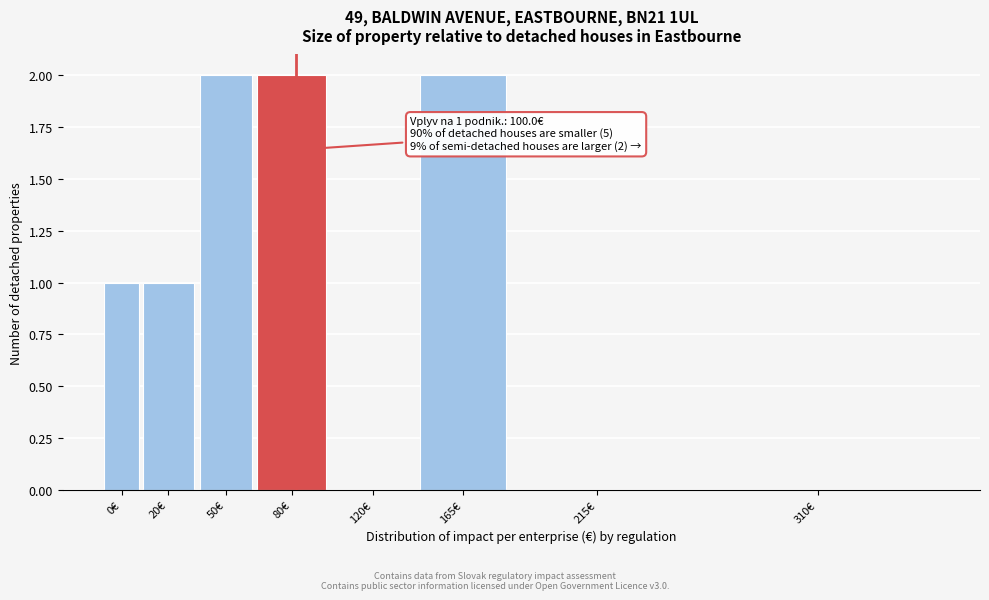

Reading left to right, list all the values displayed in this chart.

0€=1	20€=1	50€=2	80€=2	120€=0	165€=2	215€=0	310€=0